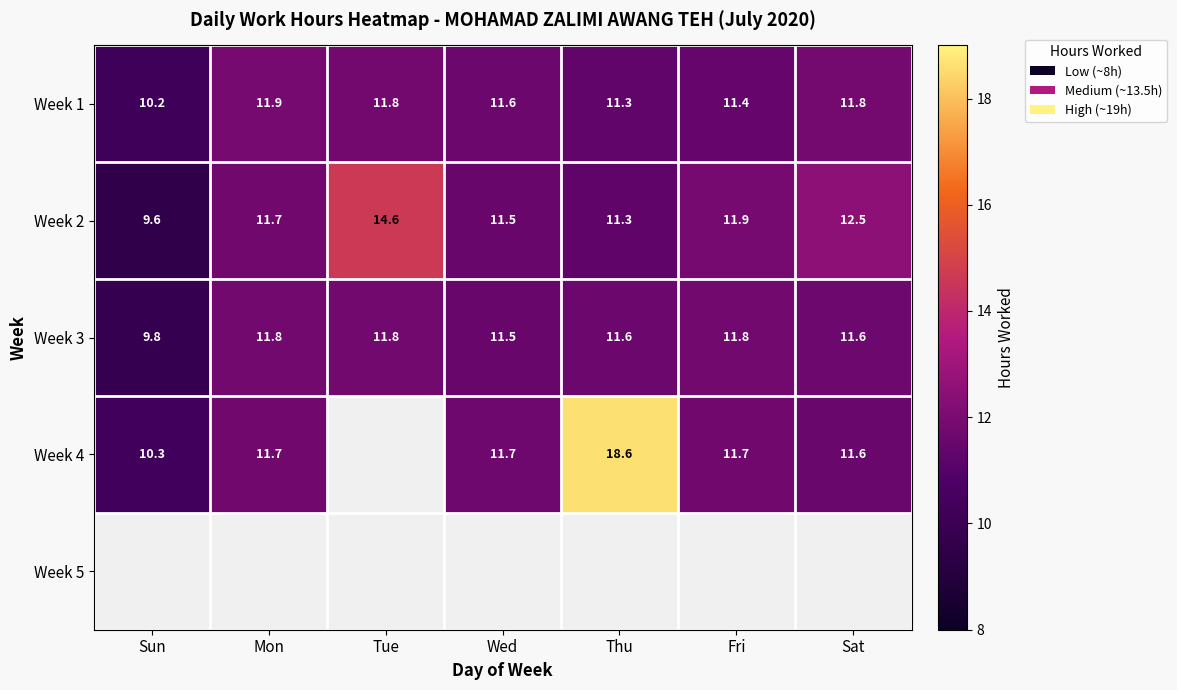

The value of Week 4 at Fri is 11.7. True or false?

True